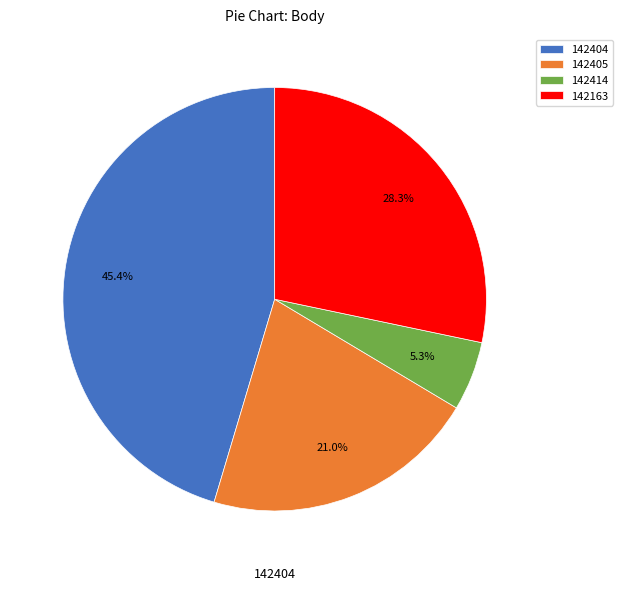

What is the ratio of the value at 142405 to the value at 142163?

0.7